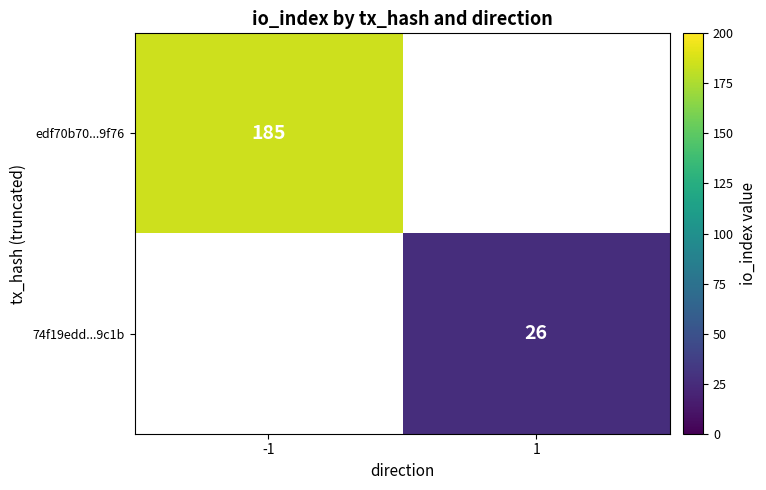

What is the smallest value displayed?

26.0